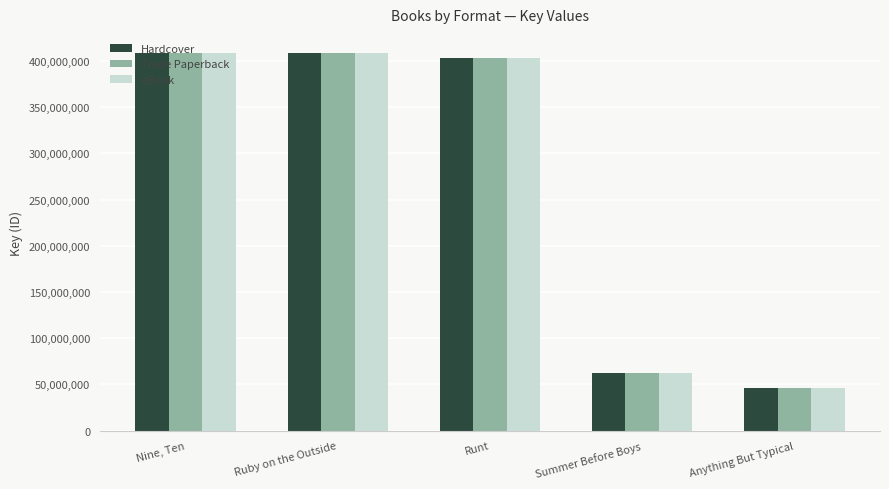

What is the sum of the Hardcover values at Runt and Summer Before Boys?

465150517